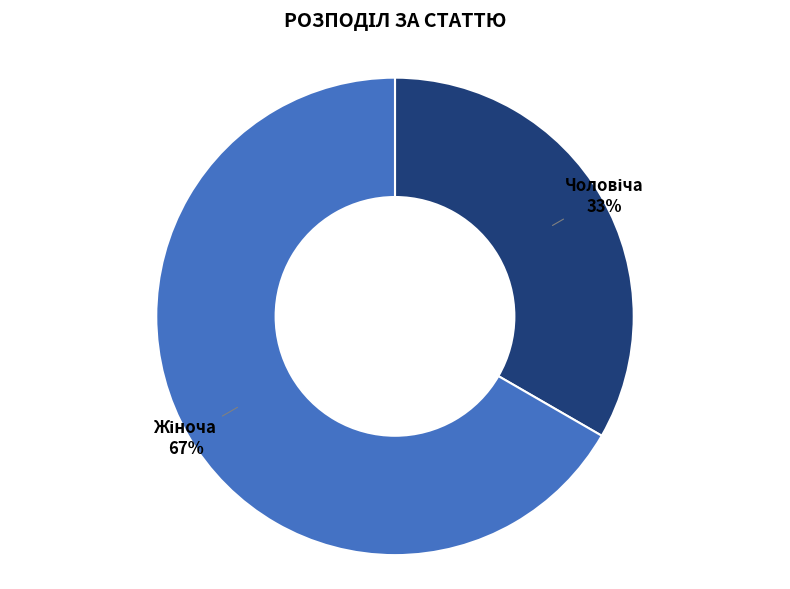

How many slices are in this pie chart?

2